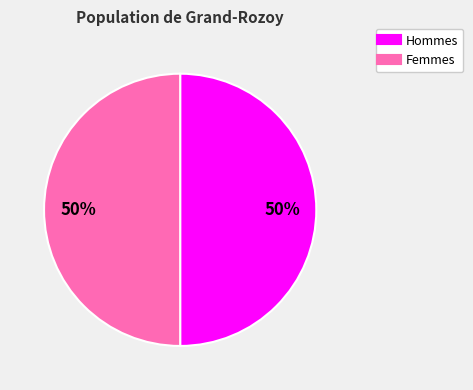

To the nearest percent, what is the average slice percentage?

50%